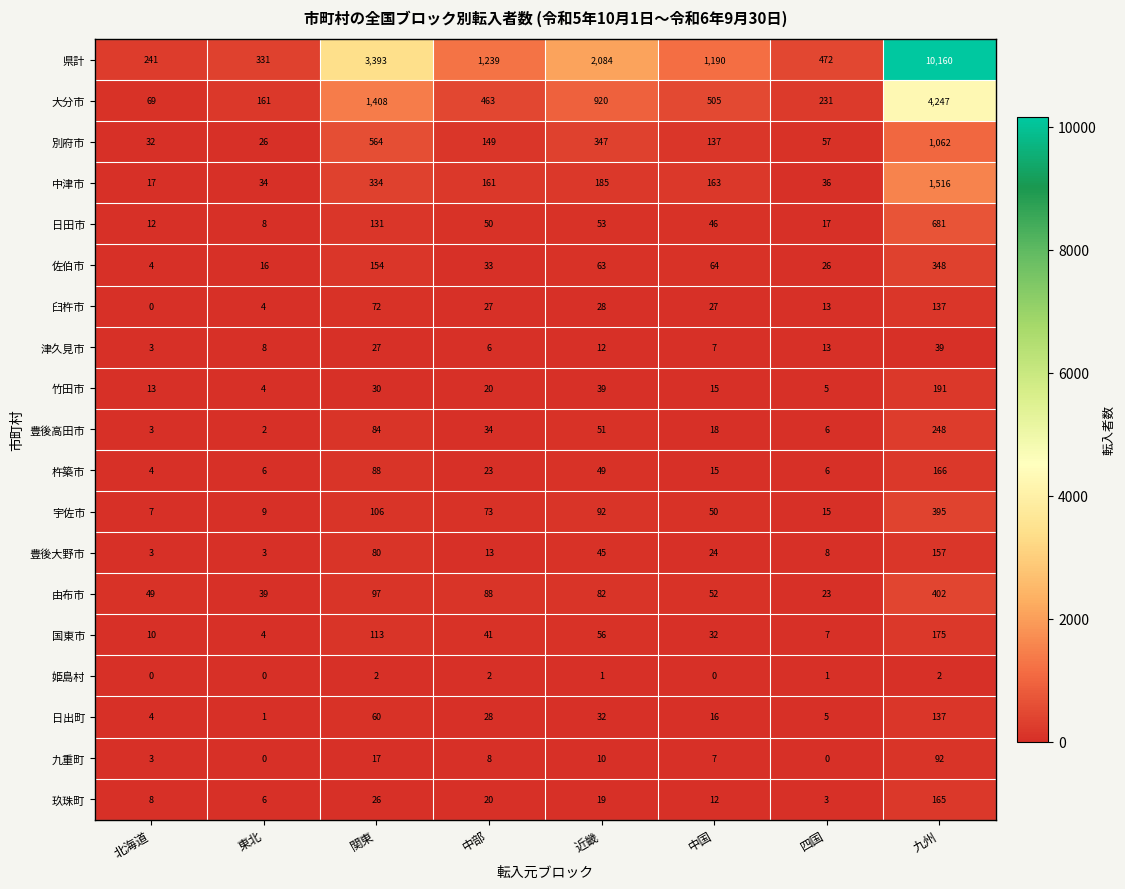

How many series are shown in this chart?

19